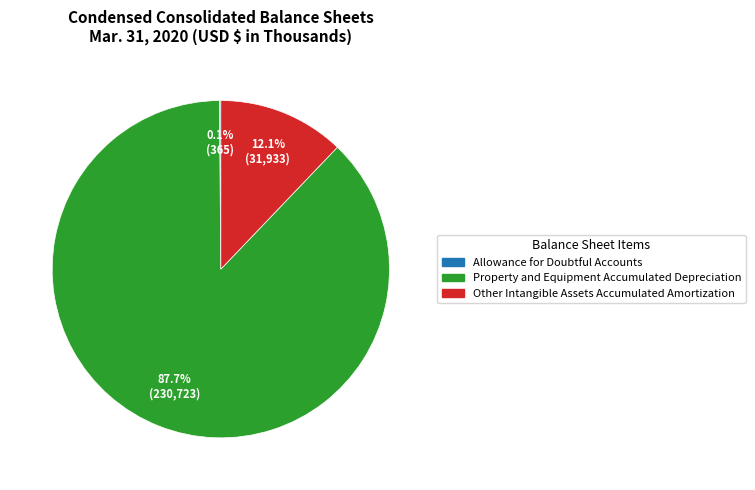

Which slice is the largest?

Property and Equipment Accumulated Depreciation